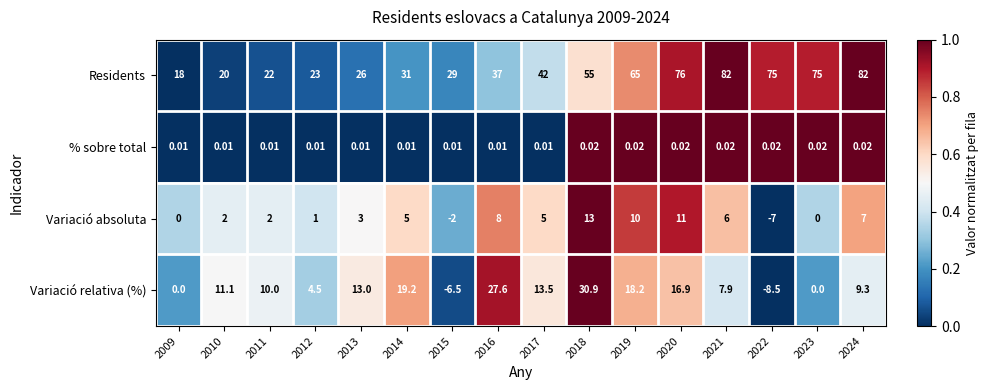

Count the number of categories in the chart.

16